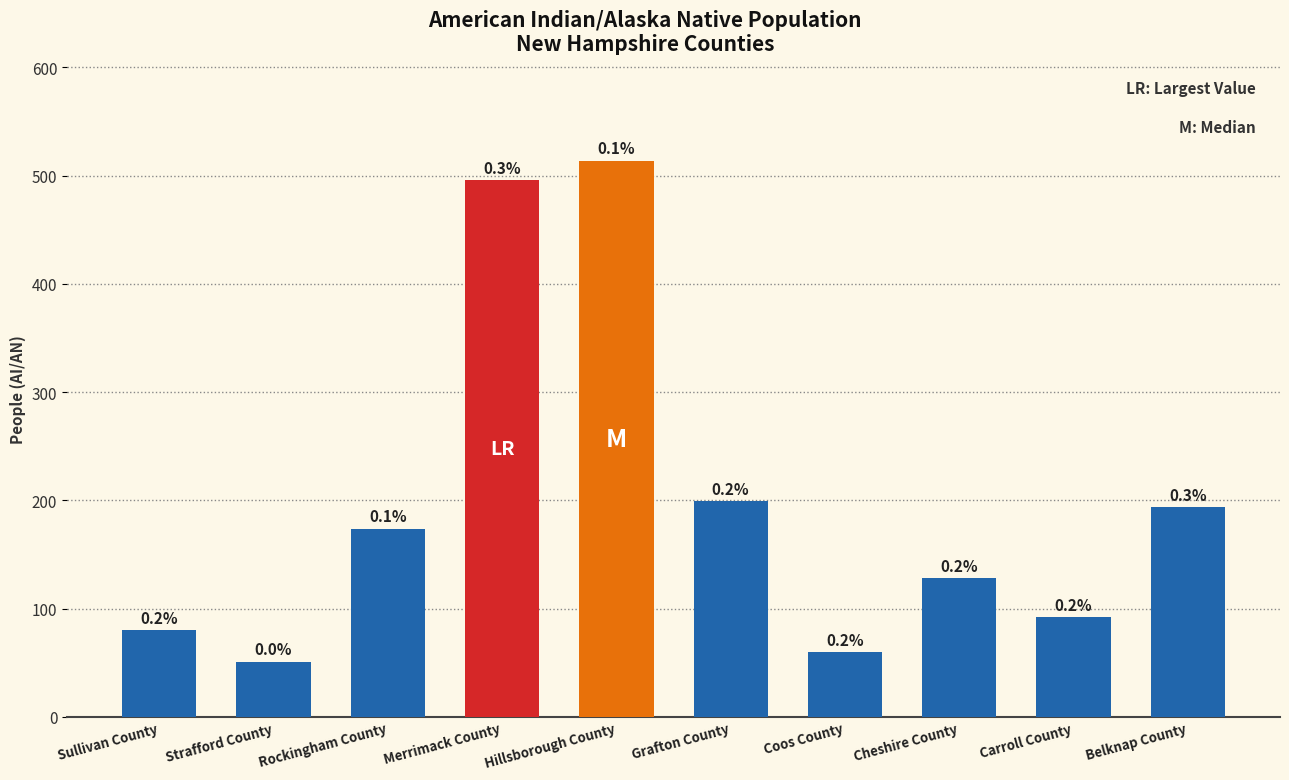

Reading left to right, transcribe all the data shown in this chart.

80	51	174	496	514	199	60	128	92	194